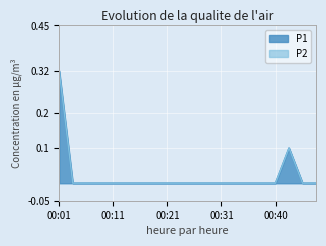

True or false: P1 and P2 intersect in this chart.

False